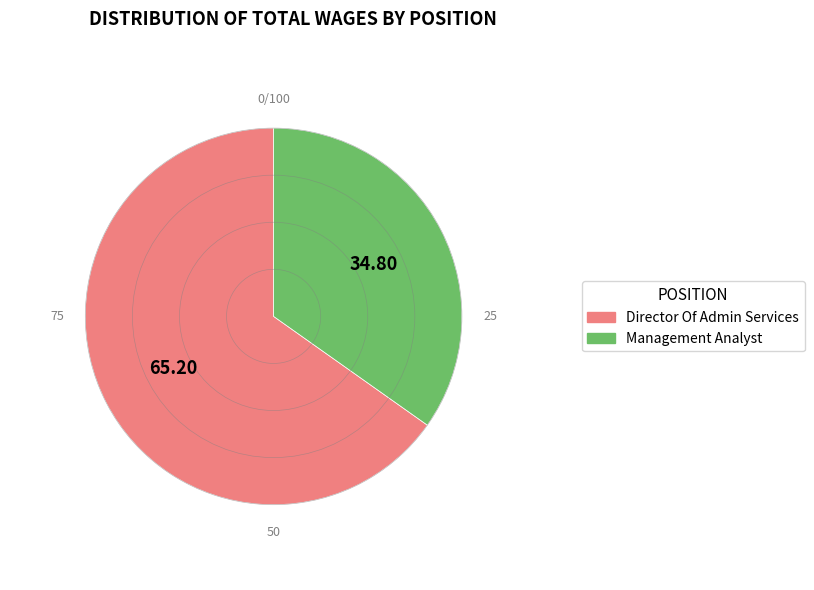

True or false: Director Of Admin Services accounts for 65% of the total.

True